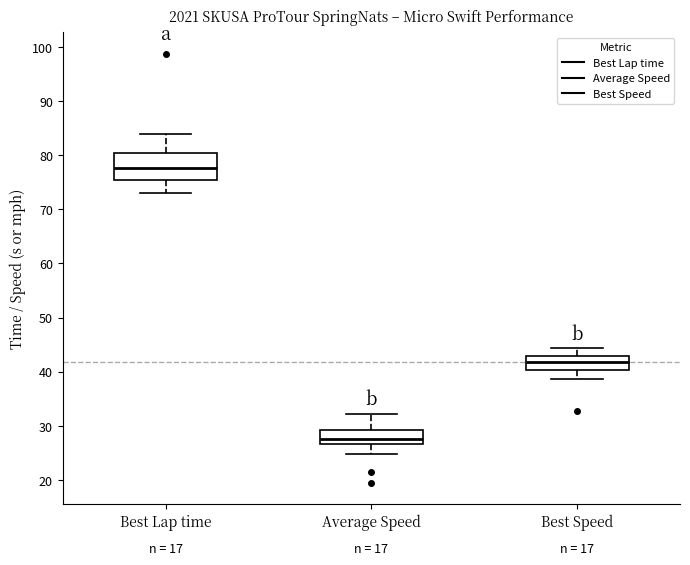

Where does the lower whisker of the box for Best Lap time end on the y-axis? The values are not printed on the chart, so give them approximately, as read against the axis.

73